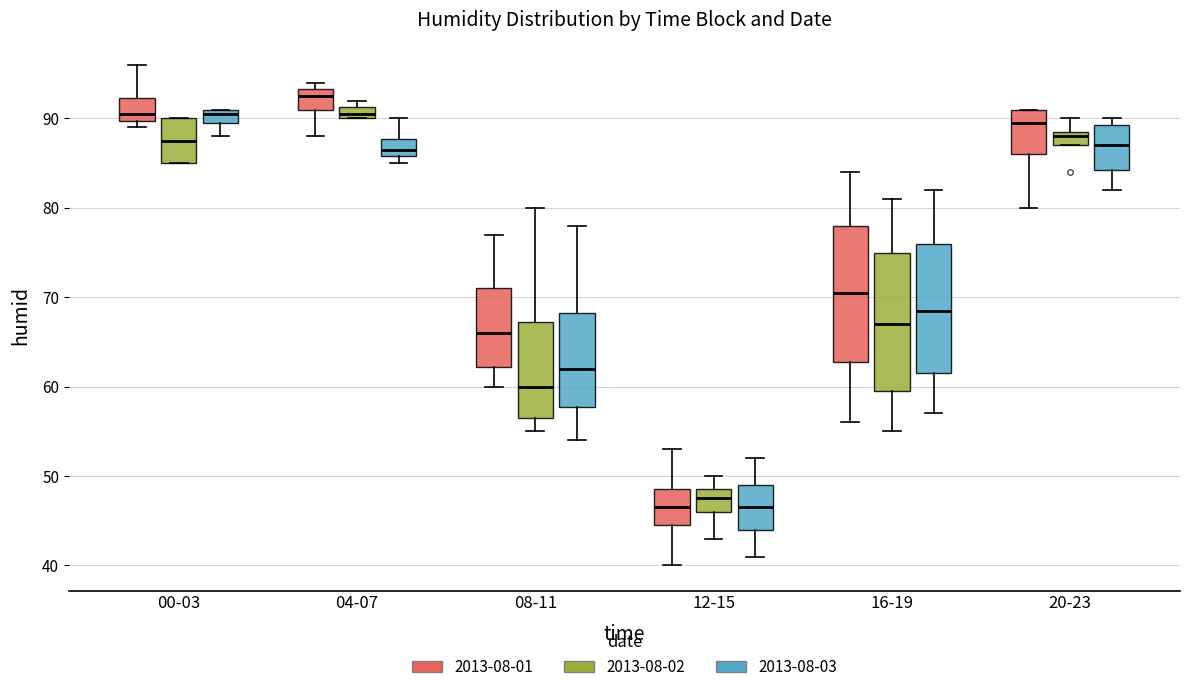

Where does the median line of the box for 00-03 (2013-08-01) sit on the y-axis? The values are not printed on the chart, so give them approximately, as read against the axis.

91